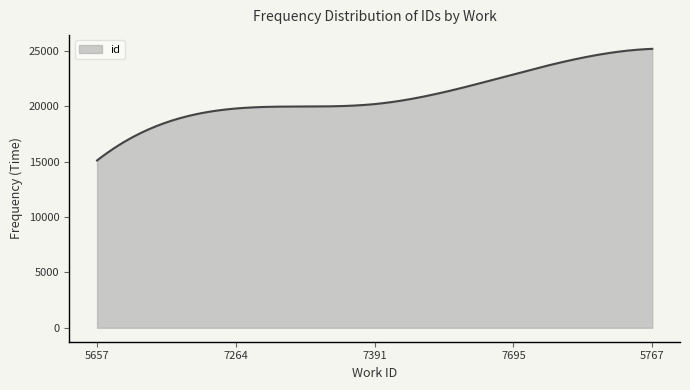

What is the difference between the maximum and minimum values?

10080.0